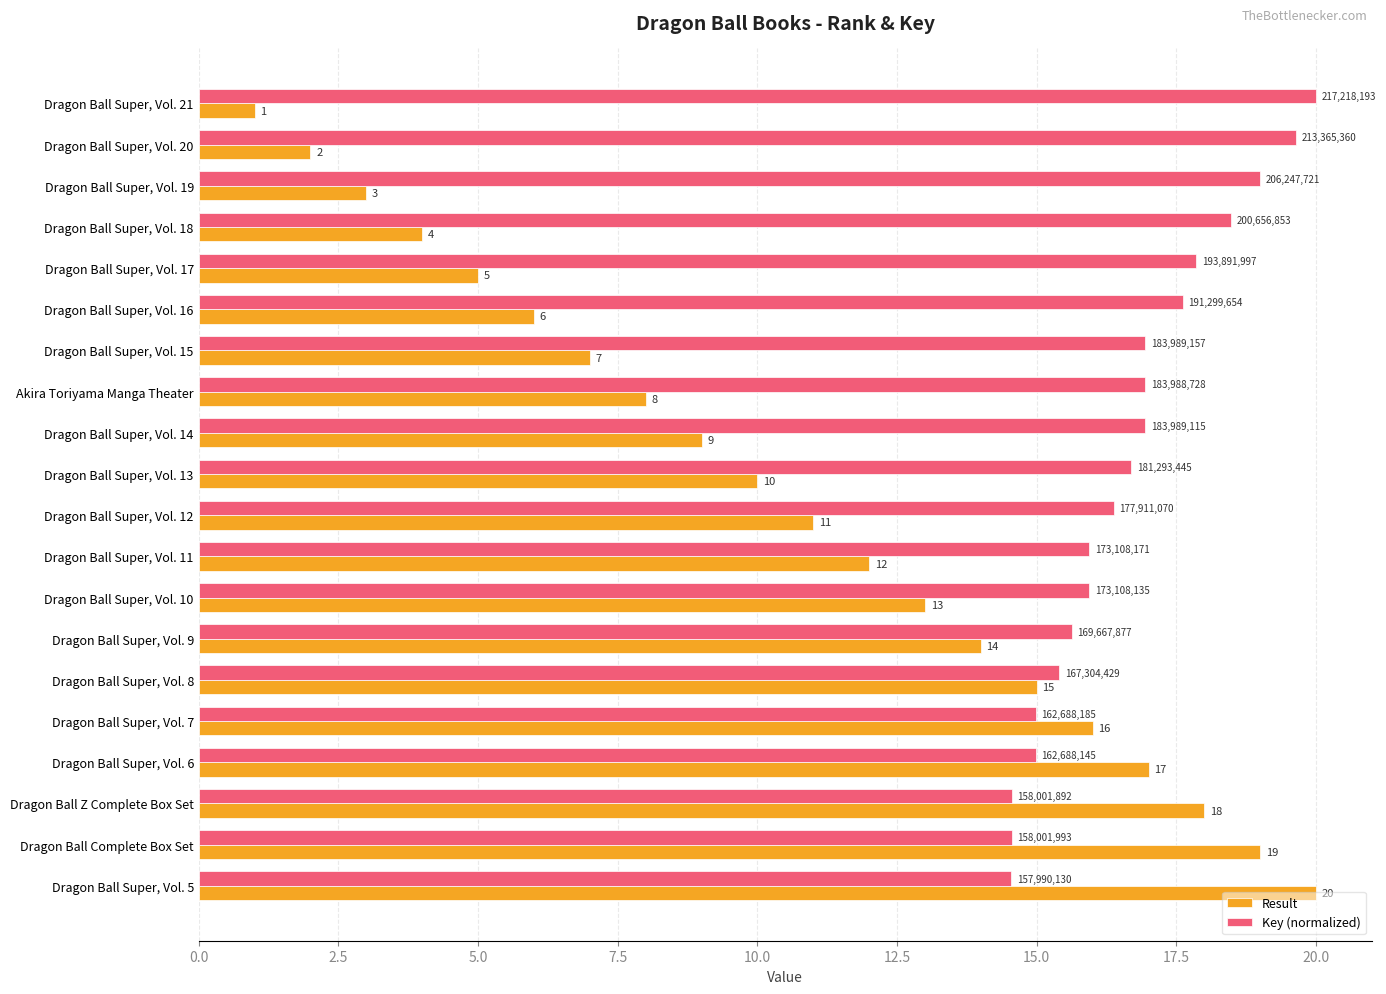

What is the approximate value of Result at Dragon Ball Super, Vol. 15?

7.0